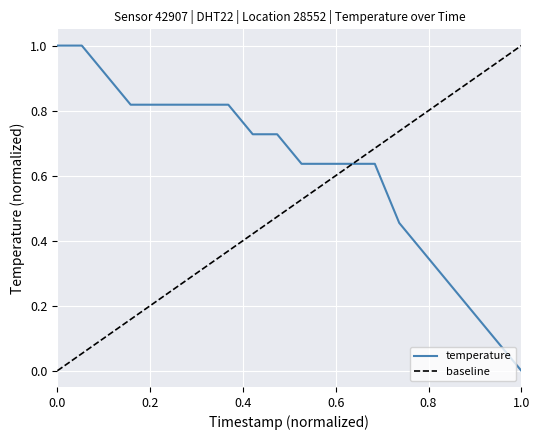

Reading left to right, what are all the values shown in this chart?

1.0	1.0	0.9	0.8	0.8	0.8	0.8	0.8	0.7	0.7	0.6	0.6	0.6	0.6	0.5	0.4	0.3	0.2	0.1	0.0